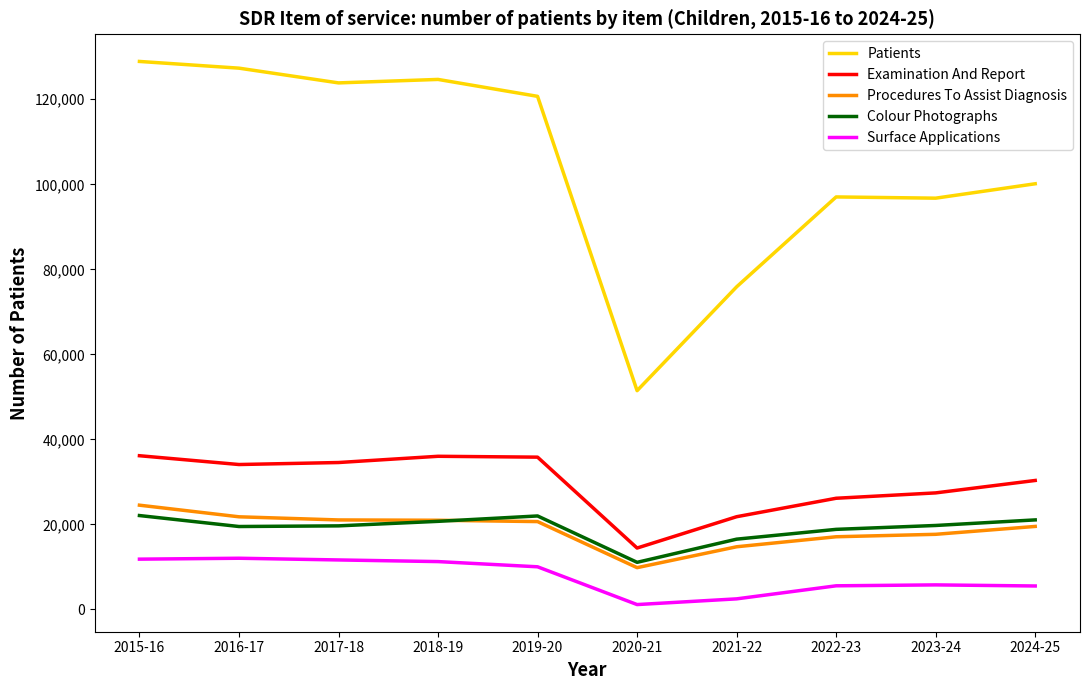

At which category is the sum across all series the highest?

2015-16